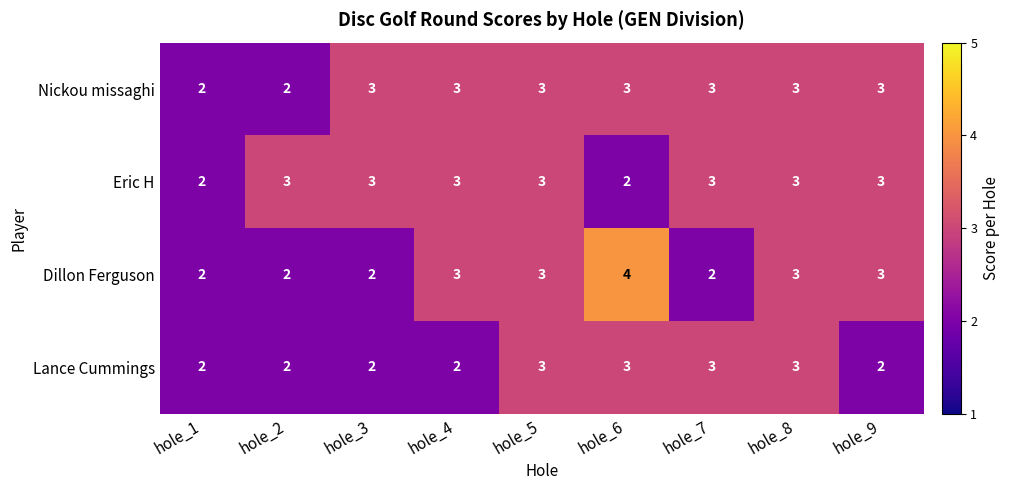

What is the sum of all Eric H values?

25